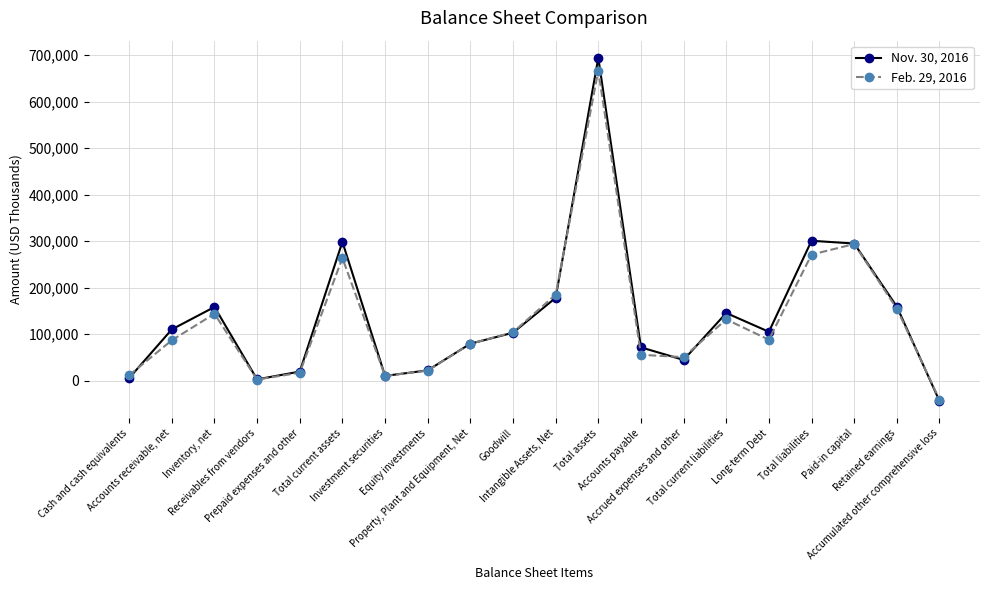

What is the total value across all series at Accrued expenses and other?

95533